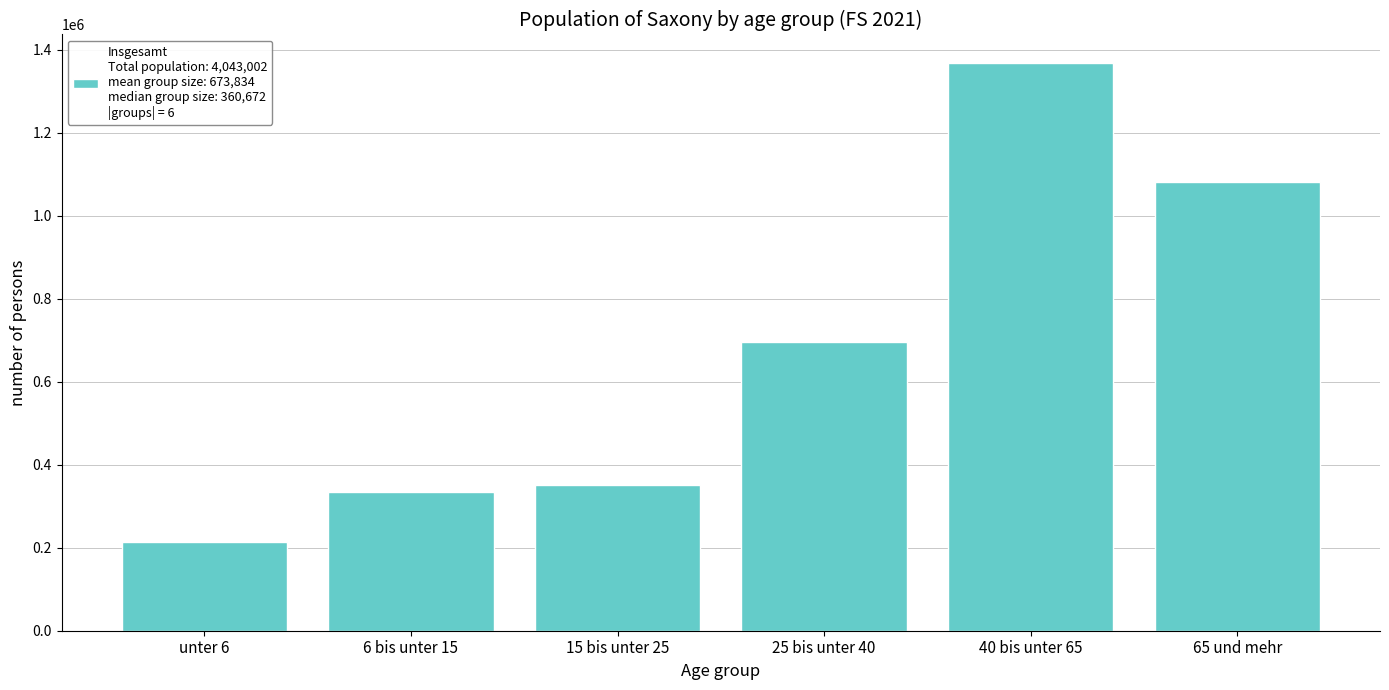

Reading left to right, extract all data points from this chart.

unter 6=213975	6 bis unter 15=333156	15 bis unter 25=351807	25 bis unter 40=694335	40 bis unter 65=1367830	65 und mehr=1081899